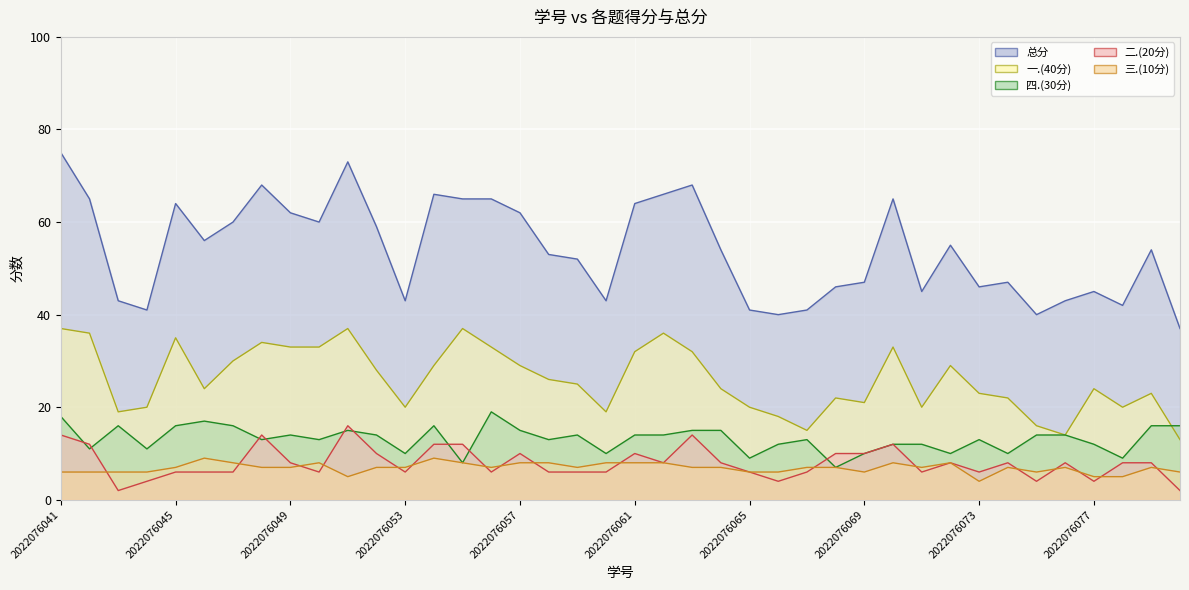

At how many categories does at least one series exceed 48?

23